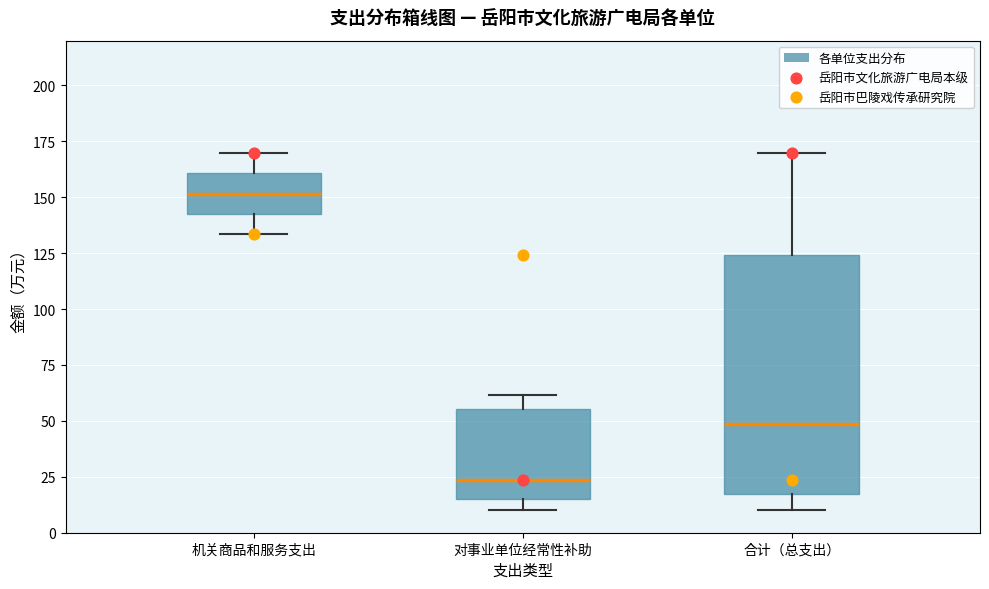

Which box is the tallest, from its lower edge to its upper edge?

合计（总支出）